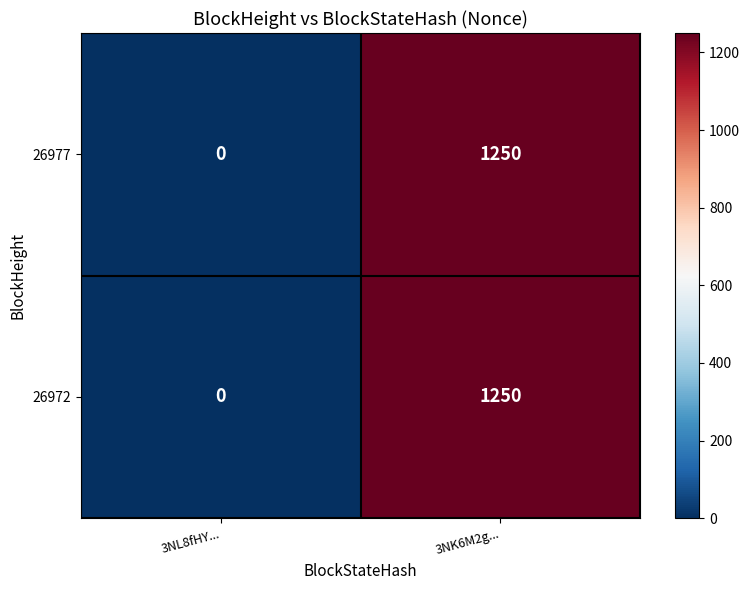

What is the average value of the 26972 series?

625